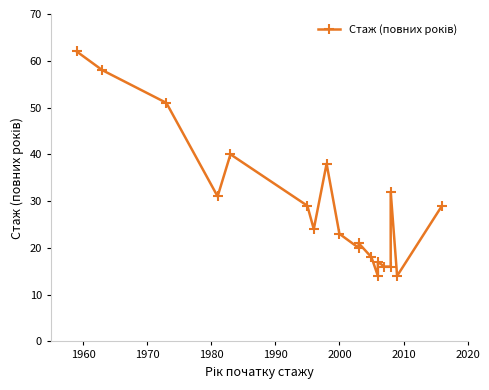

What is the value of the 8th point from the left?

38